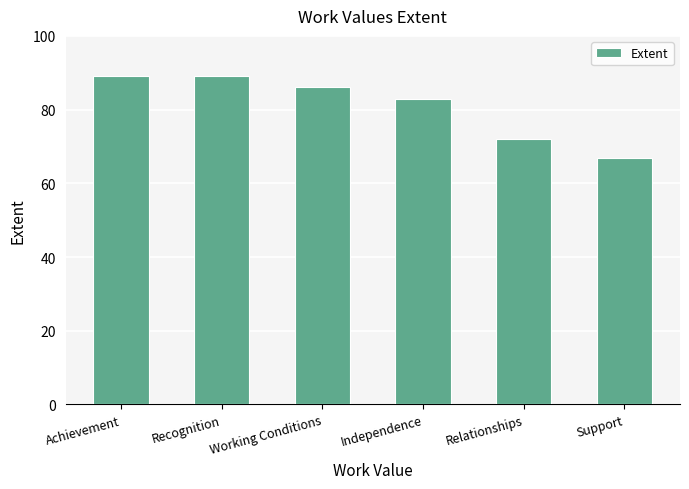

True or false: the data shows 51 at Recognition.

False